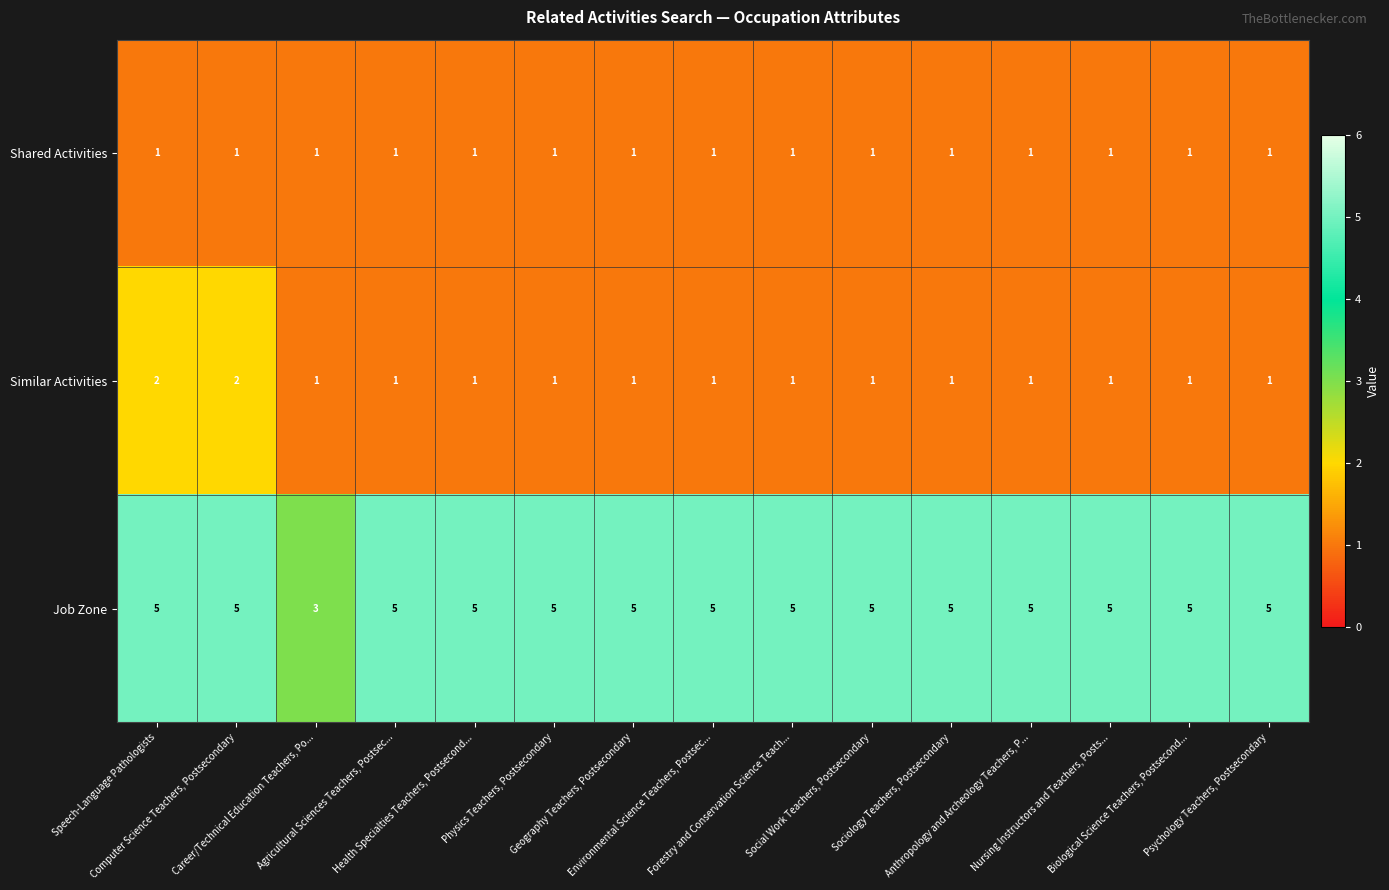

What is the sum of all Similar Activities values?

17